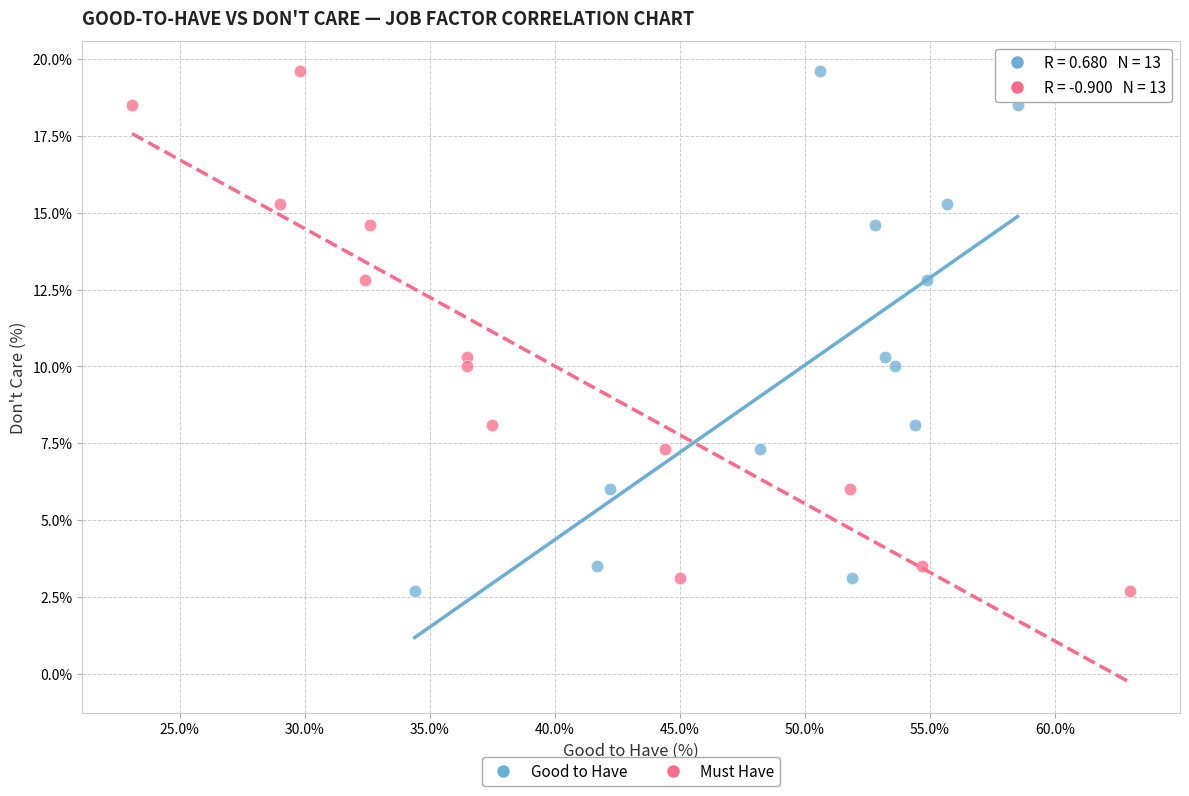

What are all the series names shown in the legend?

Good to Have, Must Have